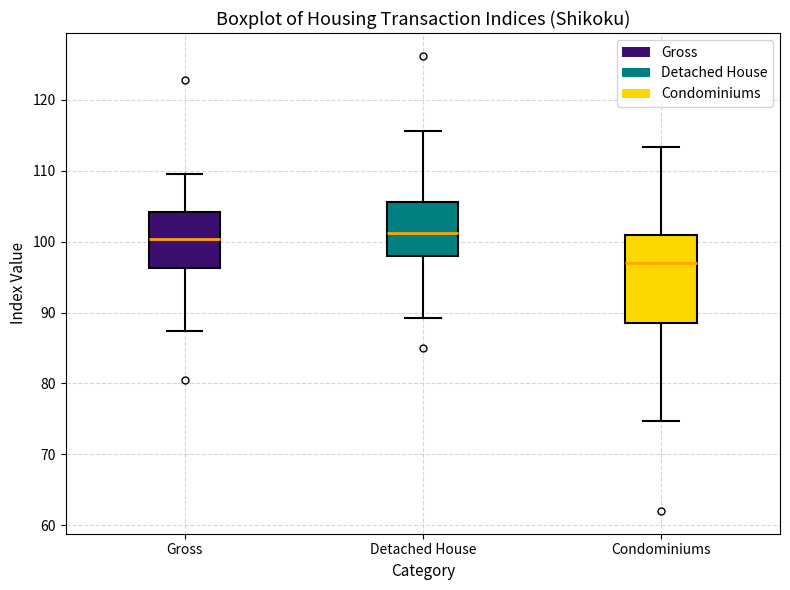

Reading left to right, read every box against the y-axis: the position of its median line, the range the box covers, and the ends of its whiskers. The values are not printed on the chart, so give them approximately, as read against the axis.

Gross: median 100, box 96 to 104, whiskers 87 to 110
Detached House: median 101, box 98 to 106, whiskers 89 to 116
Condominiums: median 97, box 89 to 101, whiskers 75 to 113